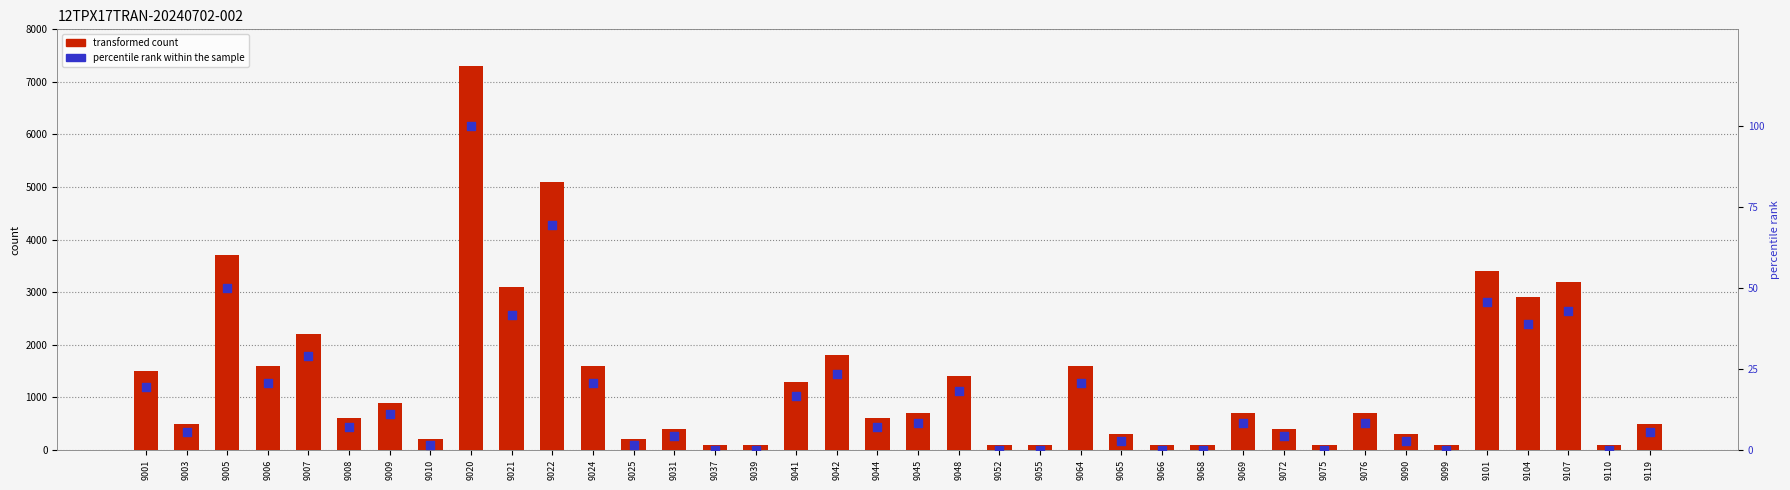

Is the value of transformed count at 9044 greater than the value of percentile rank within the sample at 9119?

Yes